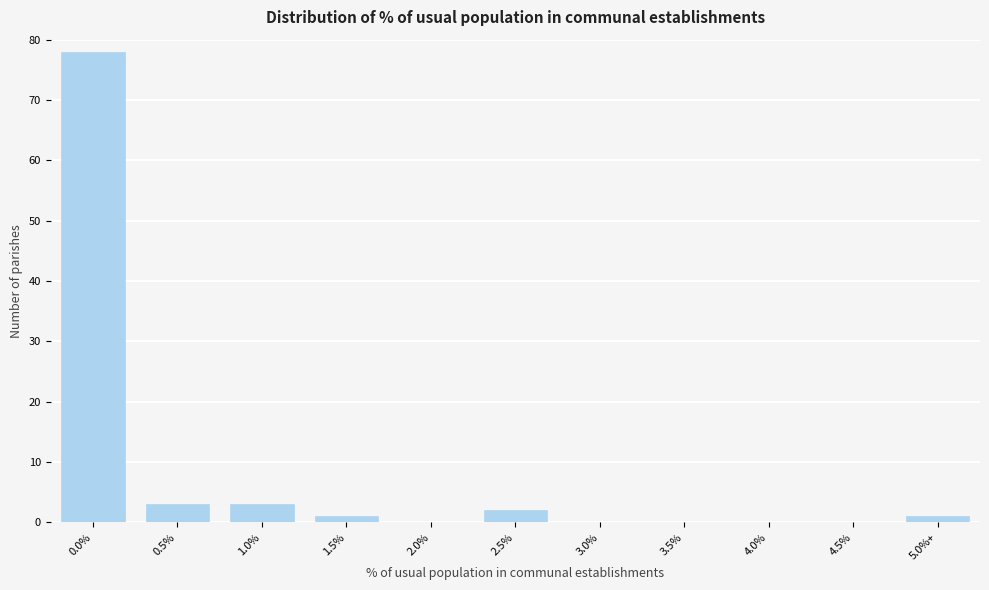

Reading left to right, list all the values displayed in this chart.

0.0%=78	0.5%=3	1.0%=3	1.5%=1	2.0%=0	2.5%=2	3.0%=0	3.5%=0	4.0%=0	4.5%=0	5.0%+=1